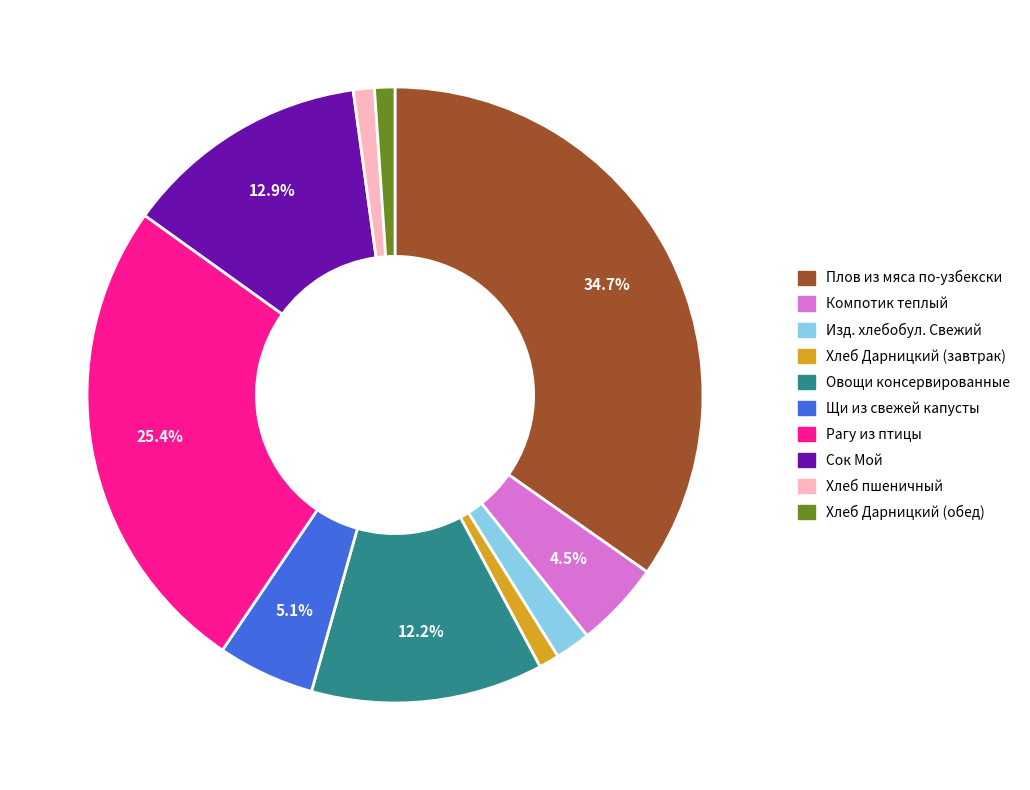

How many slices are in this pie chart?

10